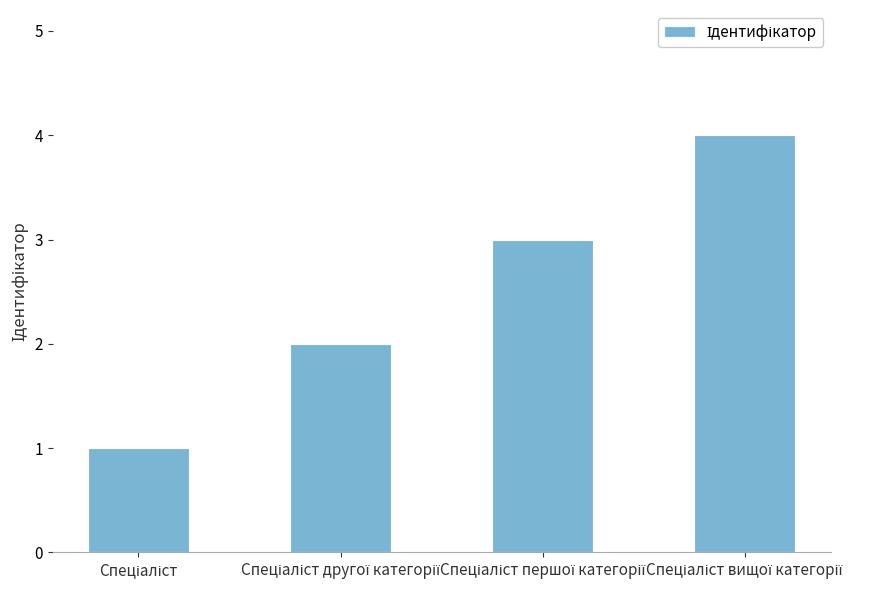

How many bars are there in total?

4